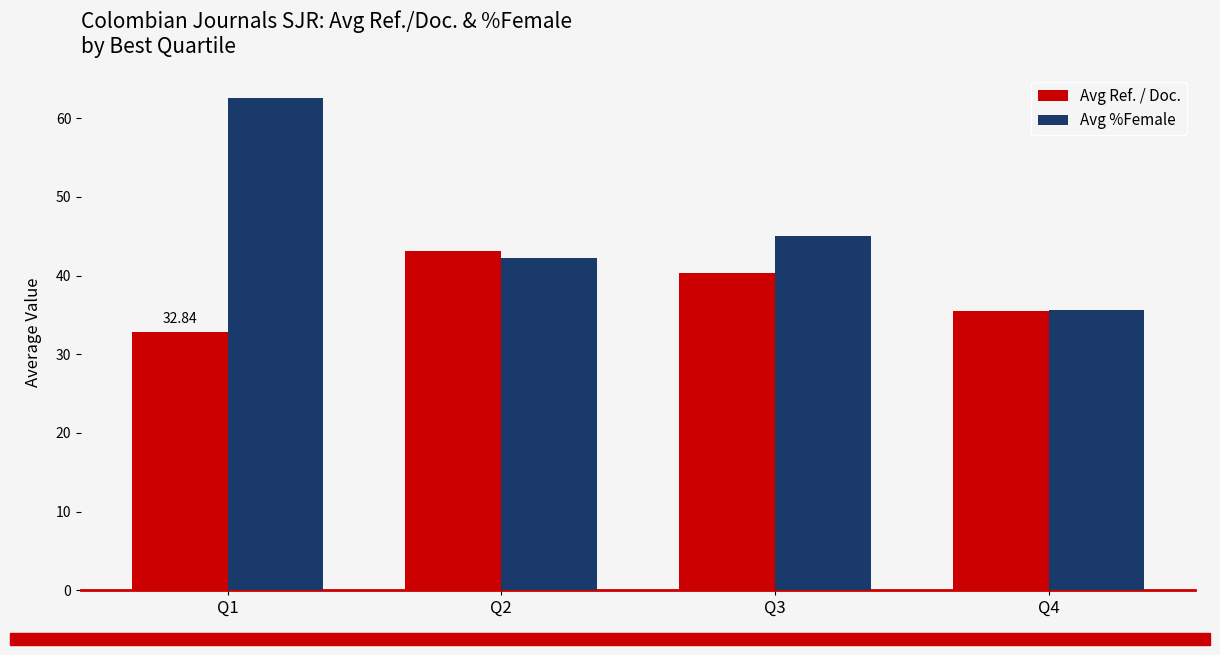

How many values in the Avg Ref. / Doc. series exceed 40?

2